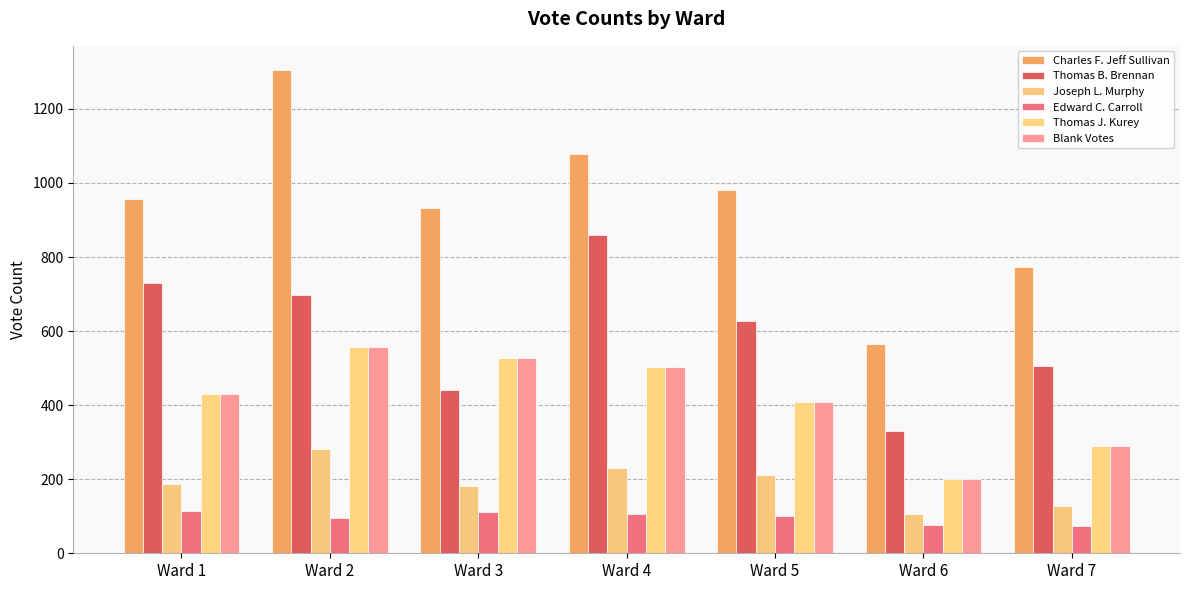

Rank the series by their maximum value, from lowest to highest.

Edward C. Carroll, Joseph L. Murphy, Thomas J. Kurey, Blank Votes, Thomas B. Brennan, Charles F. Jeff Sullivan